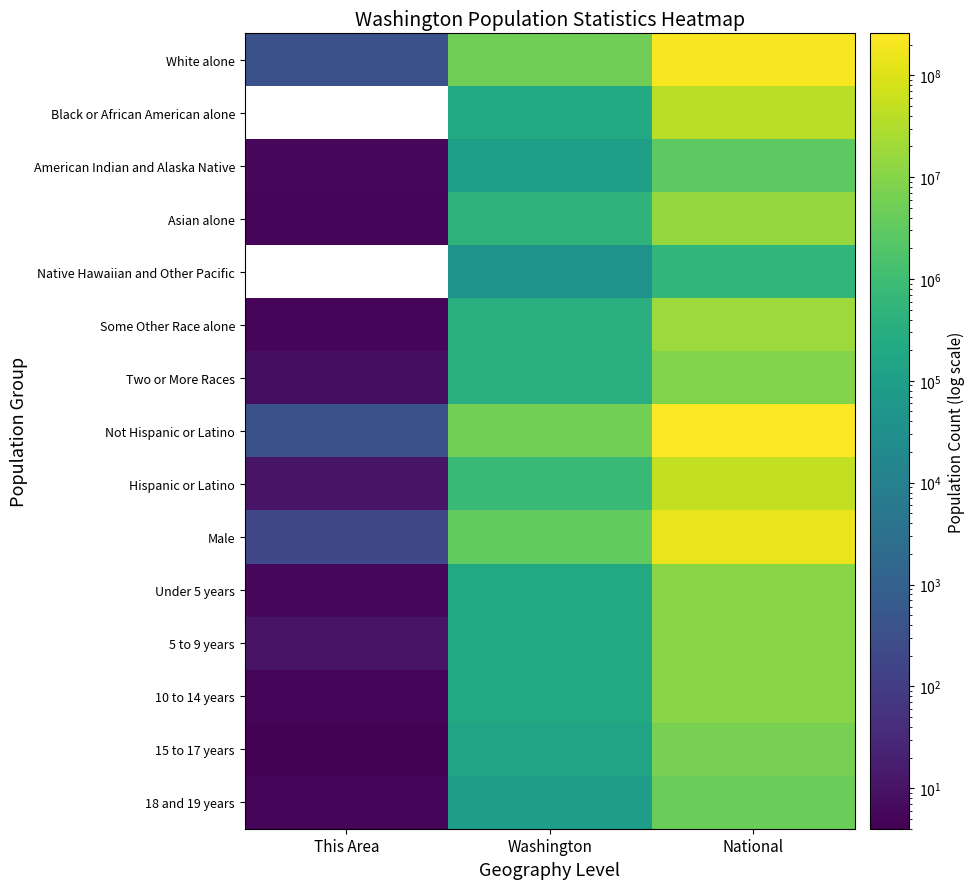

The value of 5 to 9 years at This Area is 5.8. True or false?

False